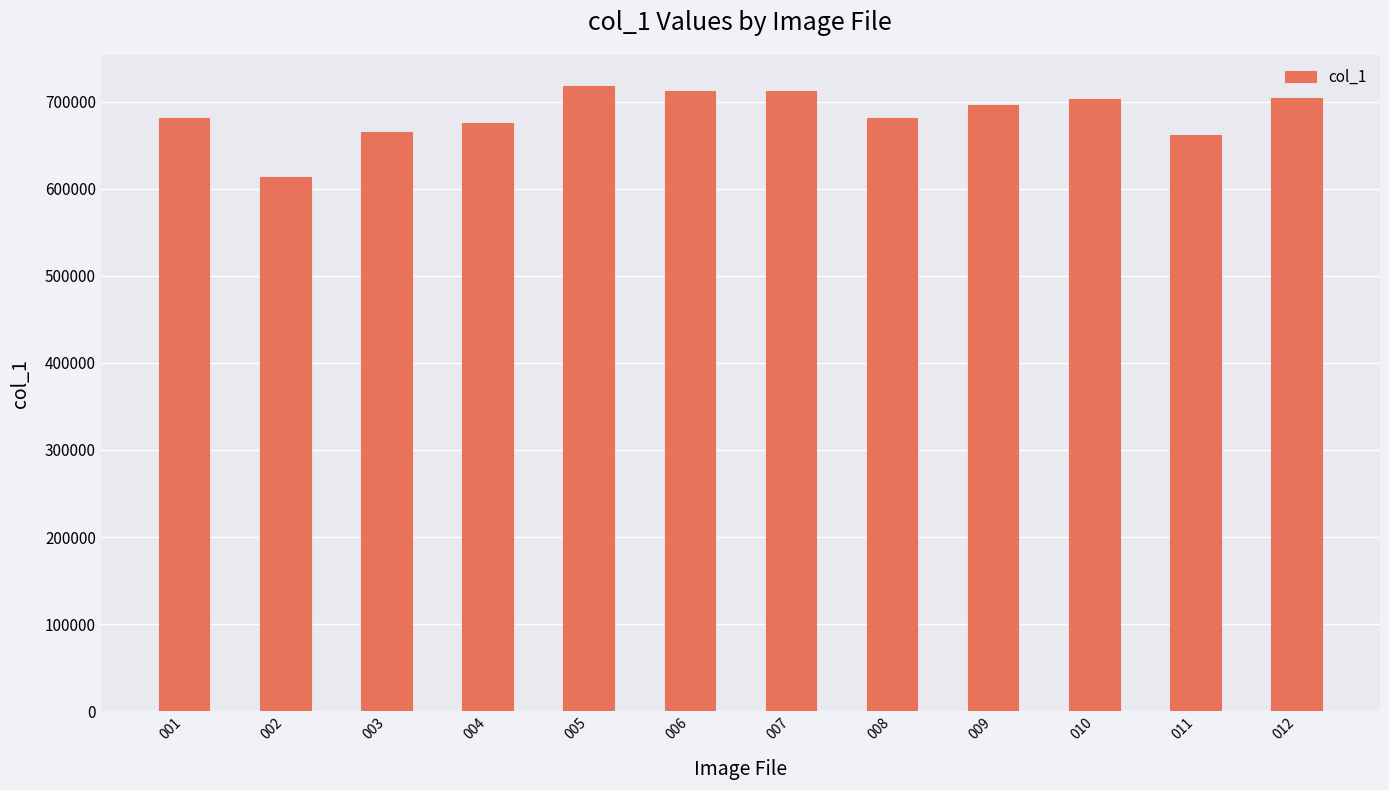

What is the difference between the values at 002 and 010?

89418